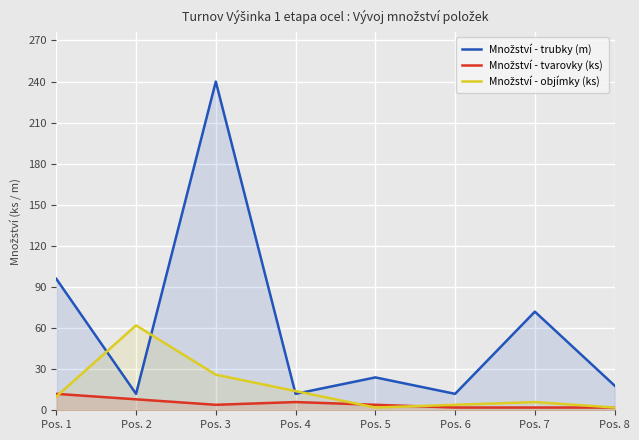

At which label does Množství - objímky (ks) first exceed 10?

Pos. 2